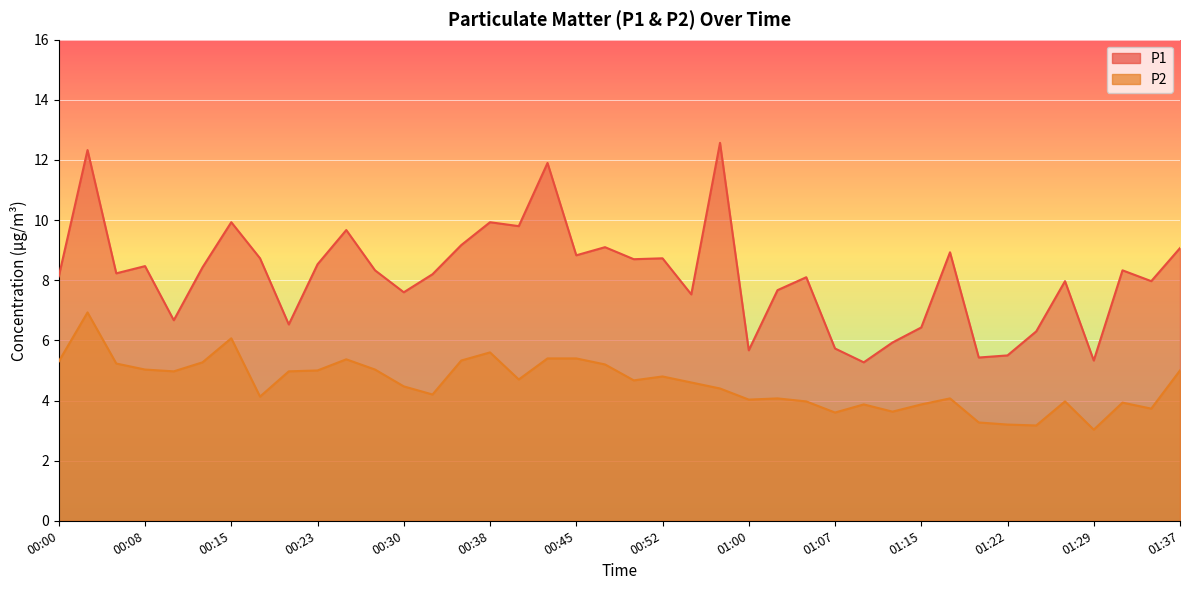

What is the sum of all P1 values?

325.7